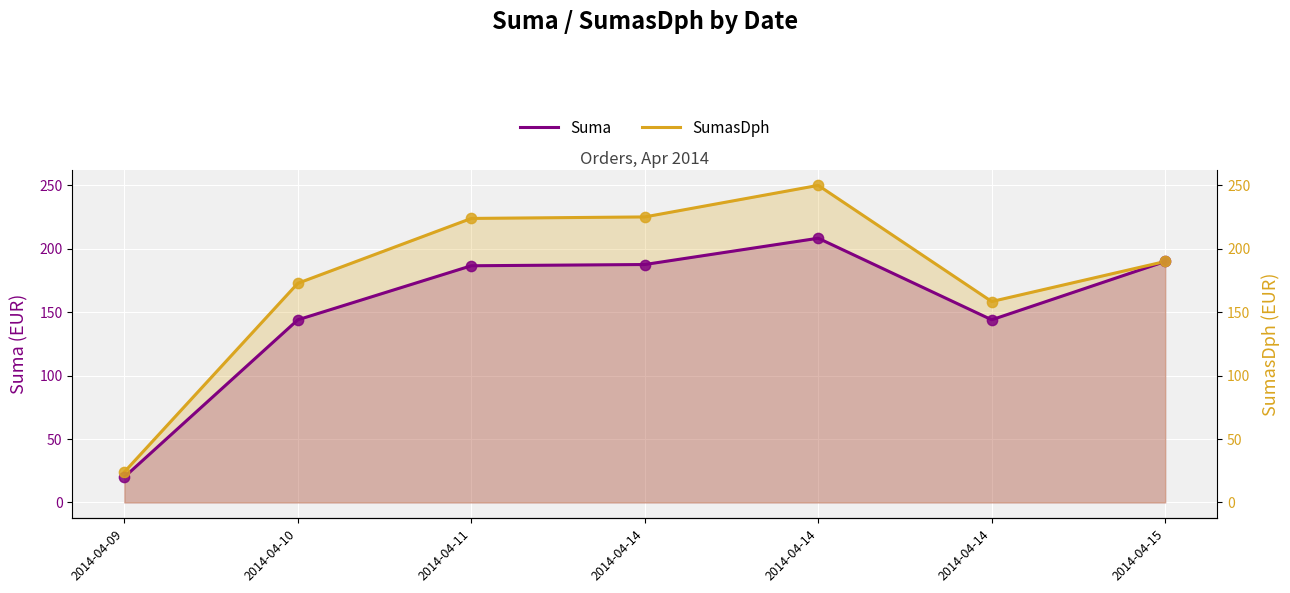

Which series has the largest Y range (max minus min)?

SumasDph